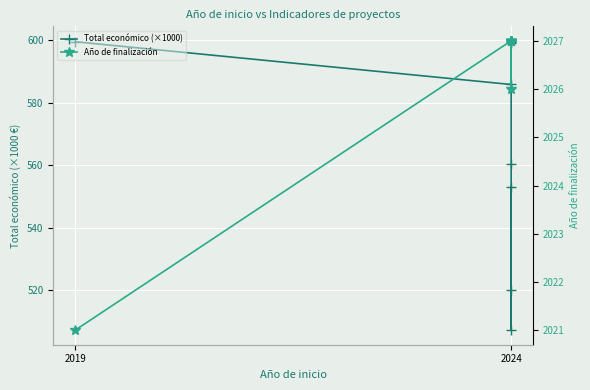

What are all the series names shown in the legend?

Total económico (×1000), Año de finalización